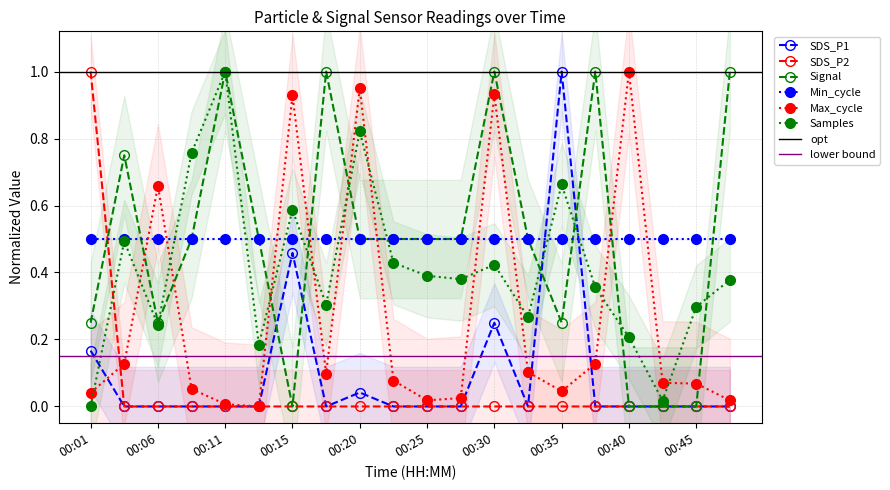

How many data points in SDS_P2 are above 0?

1